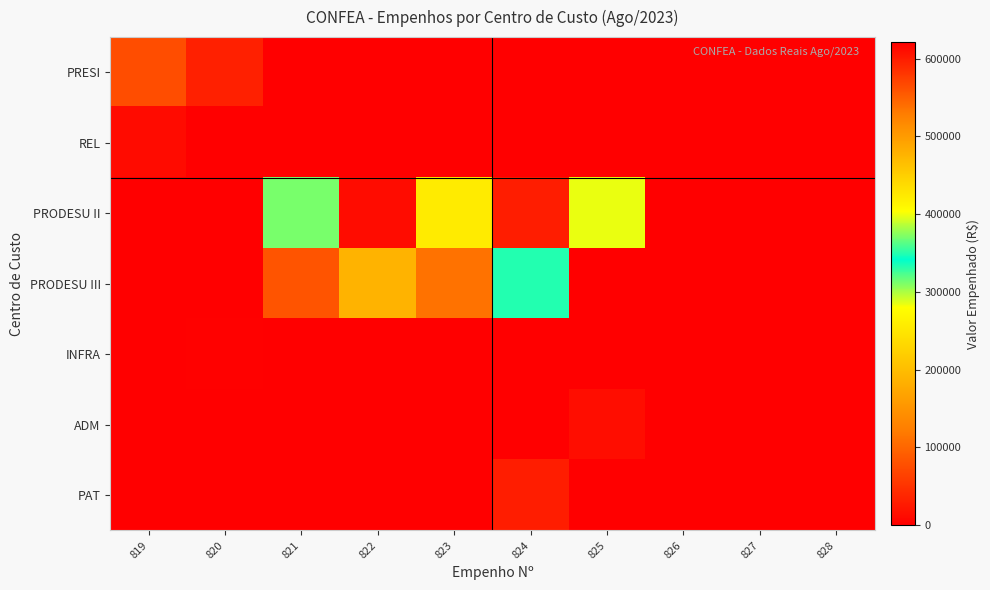

At which category is the sum across all series the highest?

821